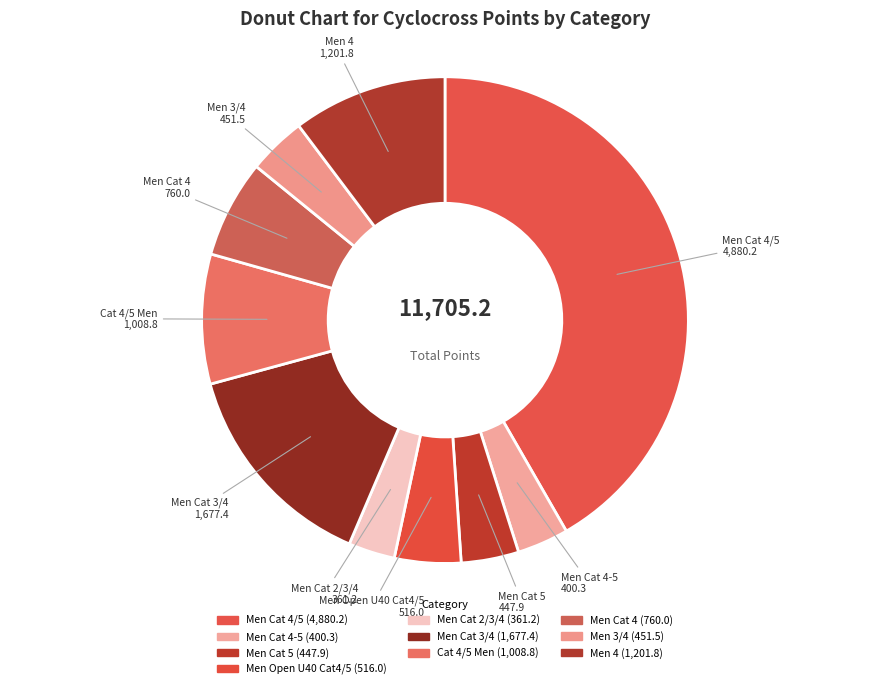

How many segments does this pie chart have?

10